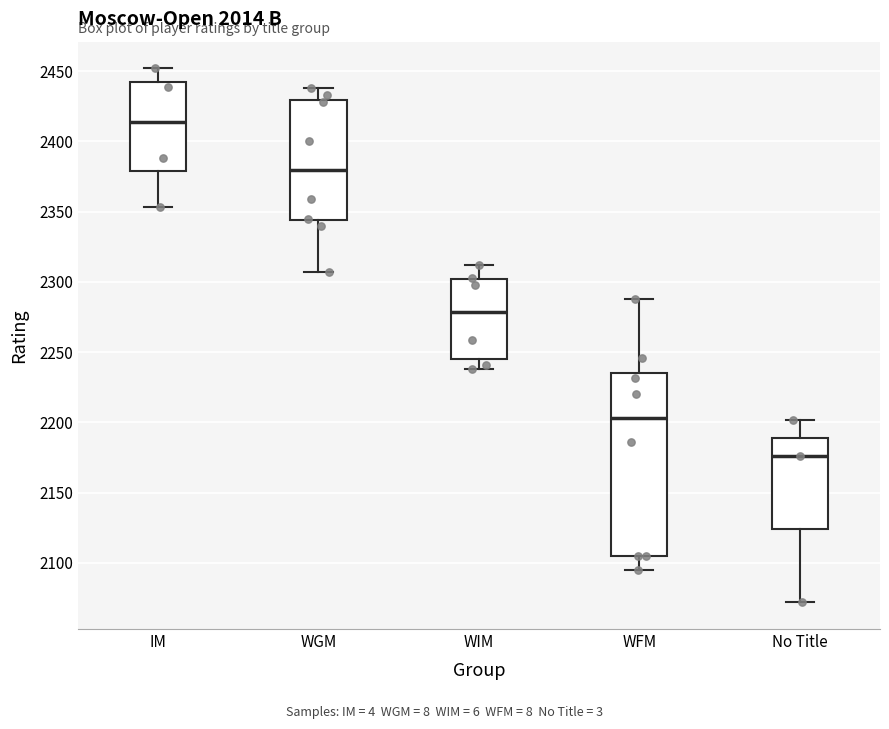

Which box is the tallest, from its lower edge to its upper edge?

WFM